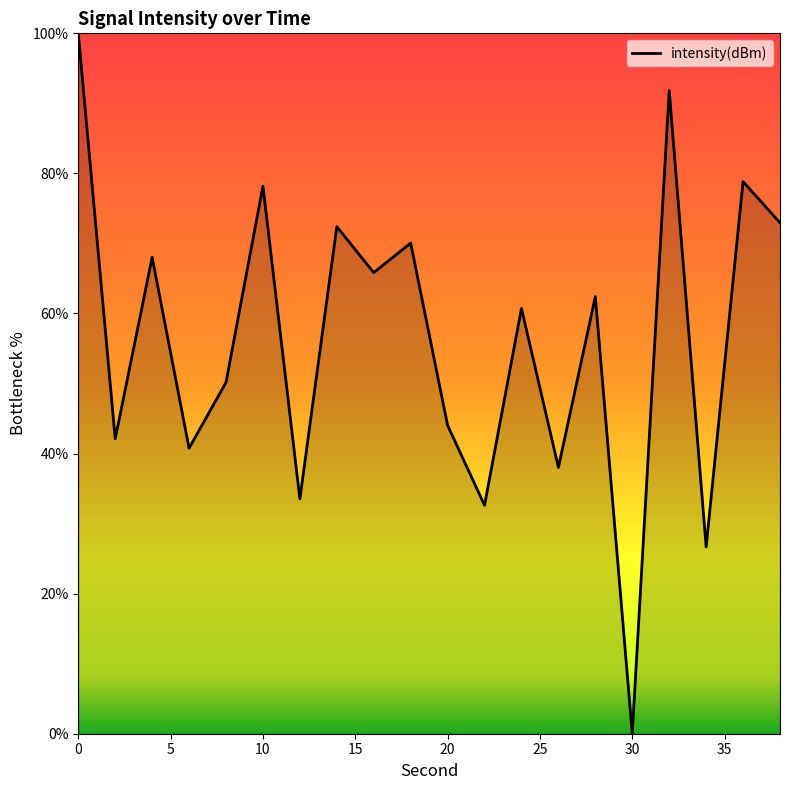

What is the greatest value displayed?

100.0